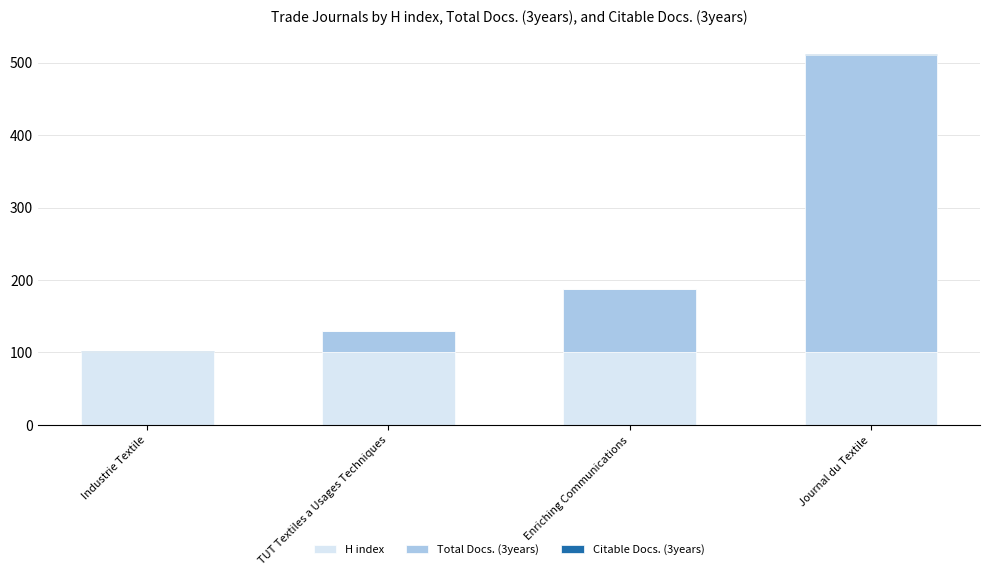

What is the sum of all H index values?

402